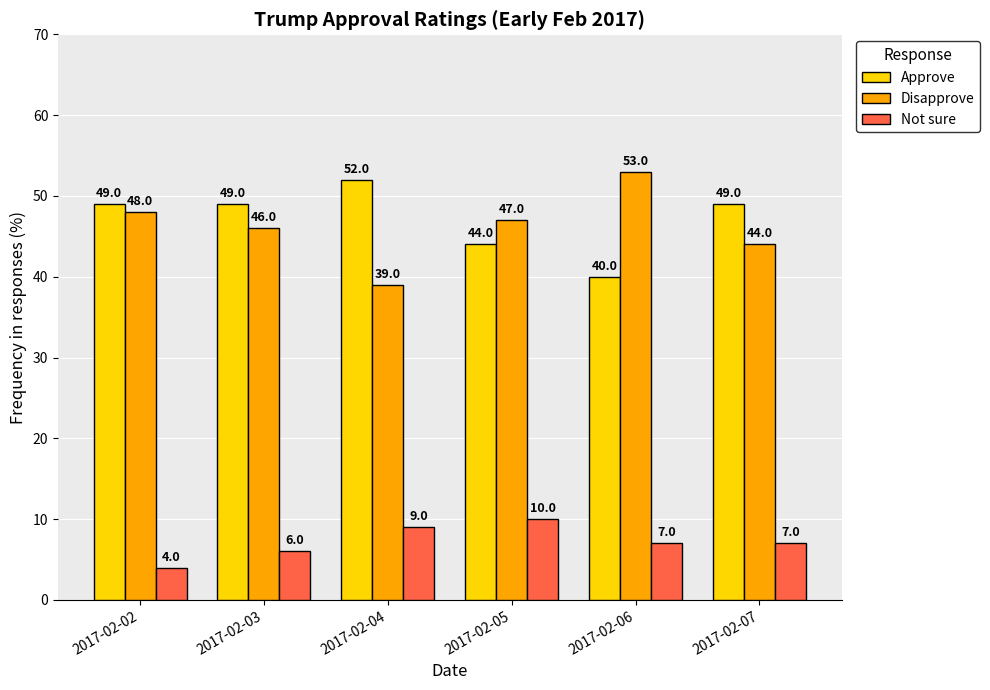

Which series has the largest total across all categories?

Approve